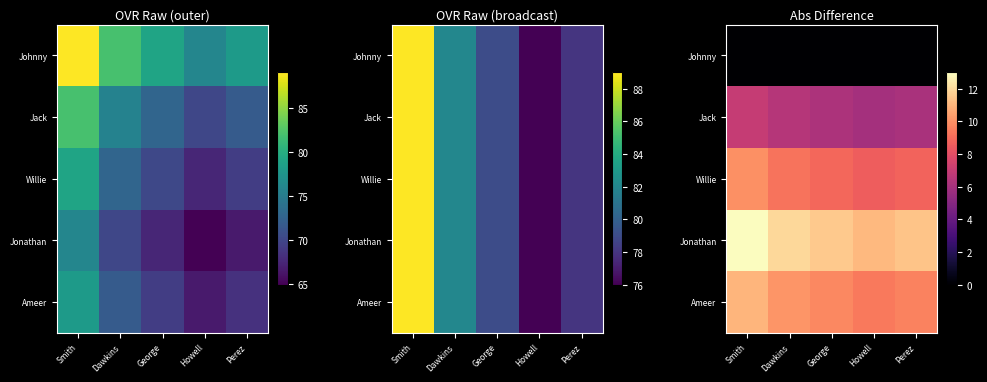

Is the value of Ameer at Howell greater than the value of Johnny at George?

Yes